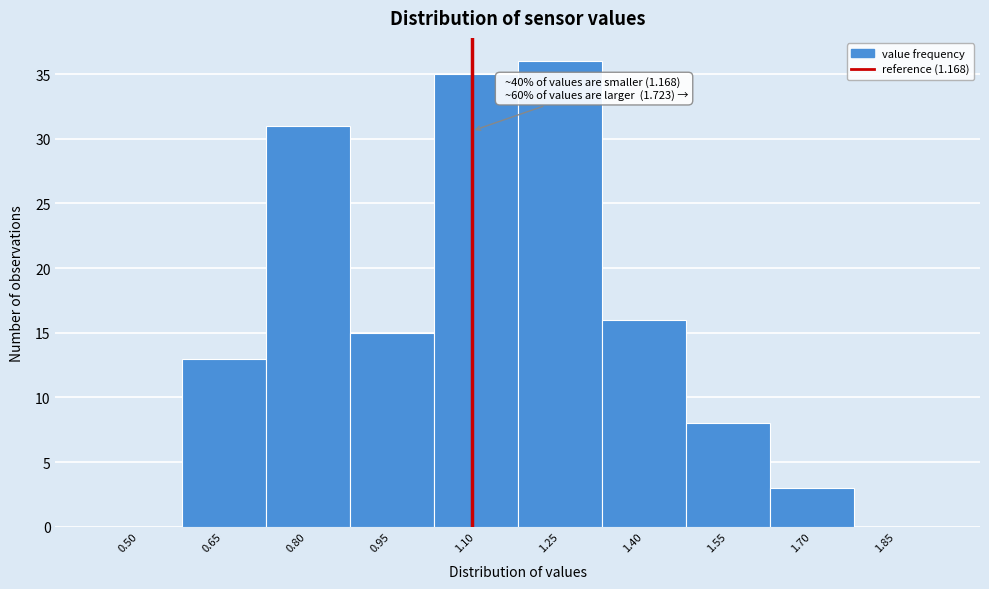

Reading right to left, list all the values displayed in this chart.

1.85=0	1.70=3	1.55=8	1.40=16	1.25=36	1.10=35	0.95=15	0.80=31	0.65=13	0.50=0